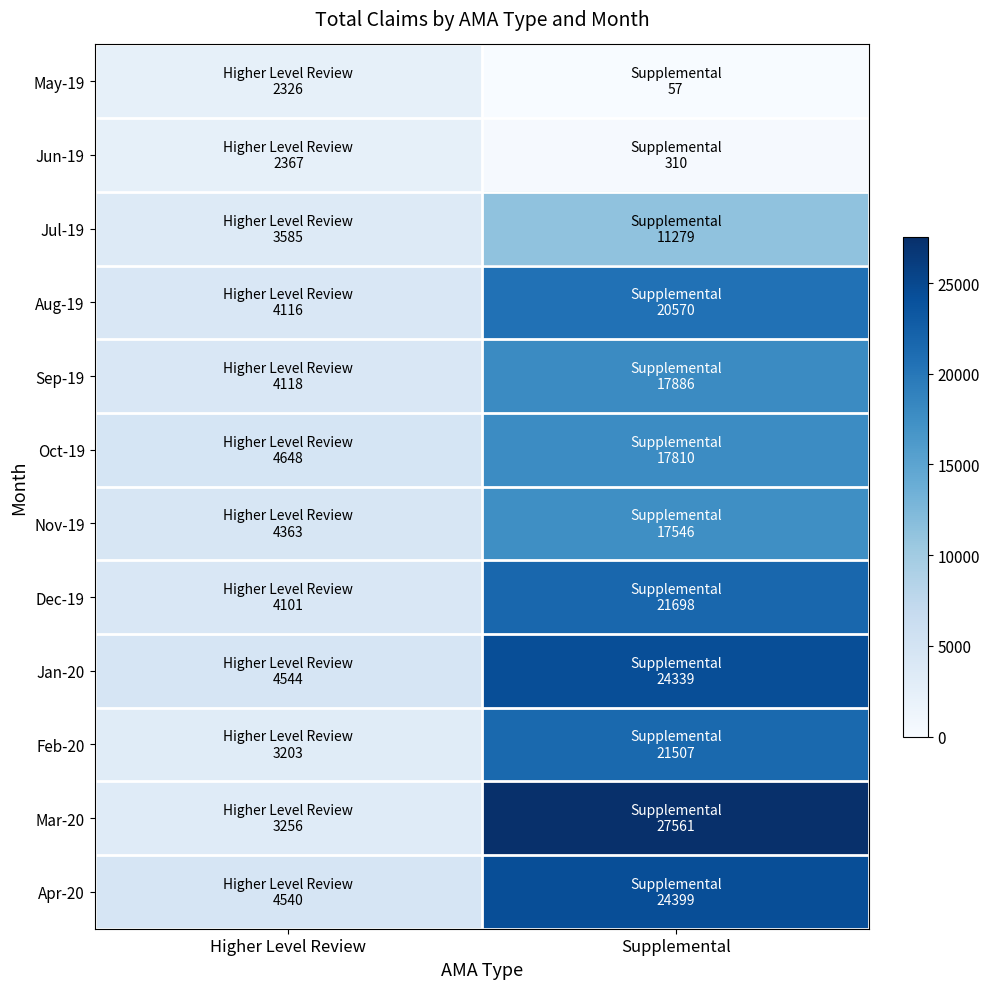

Reading left to right, what are all the values shown in this chart?

May-19: Higher Level Review=2326	Supplemental=57
Jun-19: Higher Level Review=2367	Supplemental=310
Jul-19: Higher Level Review=3585	Supplemental=11279
Aug-19: Higher Level Review=4116	Supplemental=20570
Sep-19: Higher Level Review=4118	Supplemental=17886
Oct-19: Higher Level Review=4648	Supplemental=17810
Nov-19: Higher Level Review=4363	Supplemental=17546
Dec-19: Higher Level Review=4101	Supplemental=21698
Jan-20: Higher Level Review=4544	Supplemental=24339
Feb-20: Higher Level Review=3203	Supplemental=21507
Mar-20: Higher Level Review=3256	Supplemental=27561
Apr-20: Higher Level Review=4540	Supplemental=24399